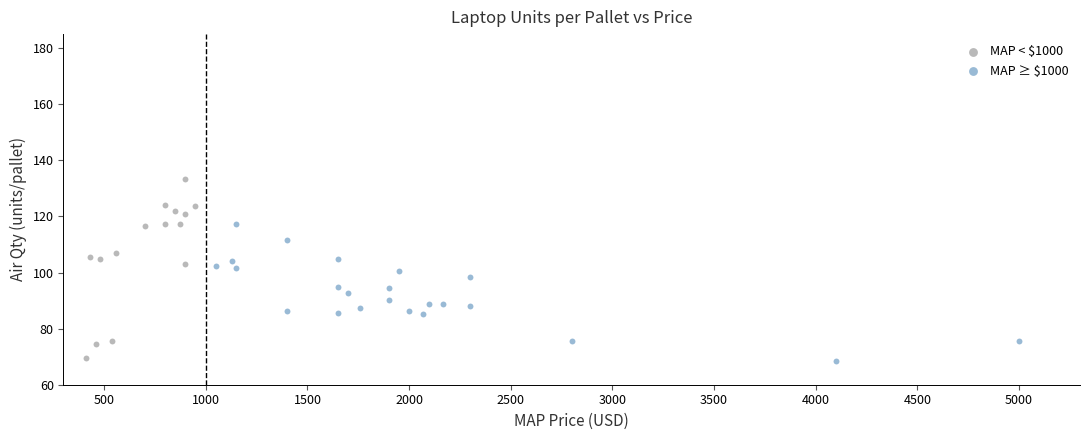

Which series reaches the minimum Y coordinate?

MAP ≥ $1000